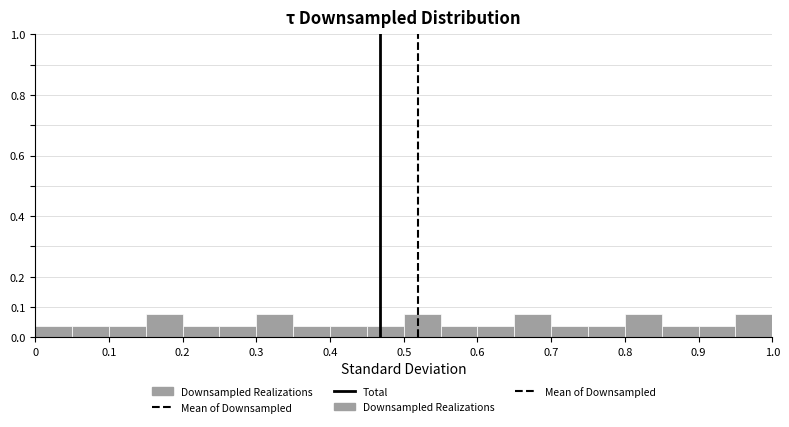

Reading left to right, list every bar in this chart as the range it spans on the x-axis followed by its height. The values are not printed on the chart, so give them approximately, as read against the axis.

0.00 to 0.05: 0.04
0.05 to 0.10: 0.04
0.10 to 0.15: 0.04
0.15 to 0.20: 0.08
0.20 to 0.25: 0.04
0.25 to 0.30: 0.04
0.30 to 0.35: 0.08
0.35 to 0.40: 0.04
0.40 to 0.45: 0.04
0.45 to 0.50: 0.04
0.50 to 0.55: 0.08
0.55 to 0.60: 0.04
0.60 to 0.65: 0.04
0.65 to 0.70: 0.08
0.70 to 0.75: 0.04
0.75 to 0.80: 0.04
0.80 to 0.85: 0.08
0.85 to 0.90: 0.04
0.90 to 0.95: 0.04
0.95 to 1.00: 0.08